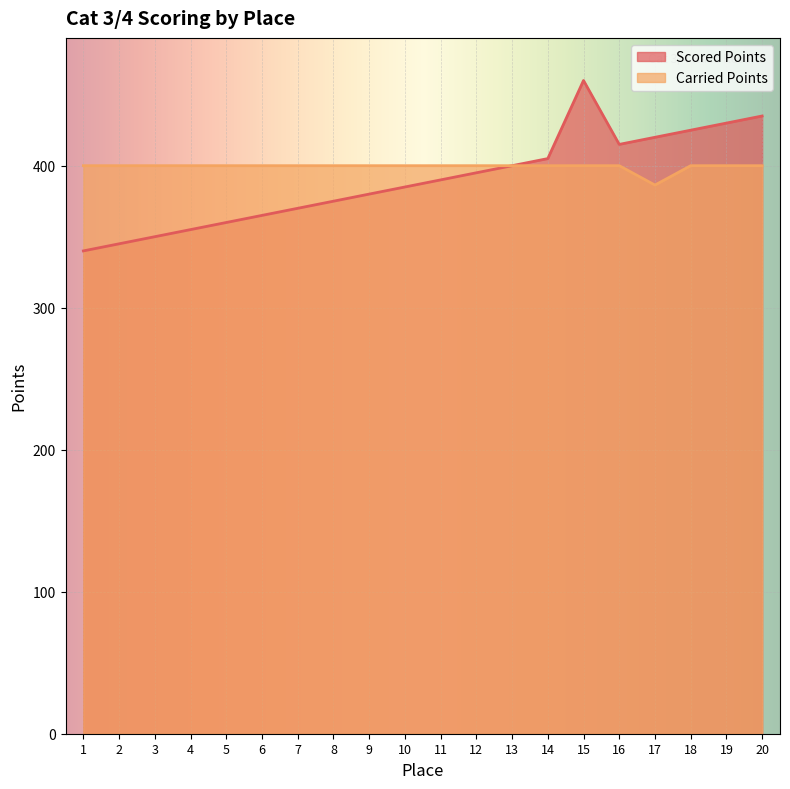

How many lines are shown in the chart?

2